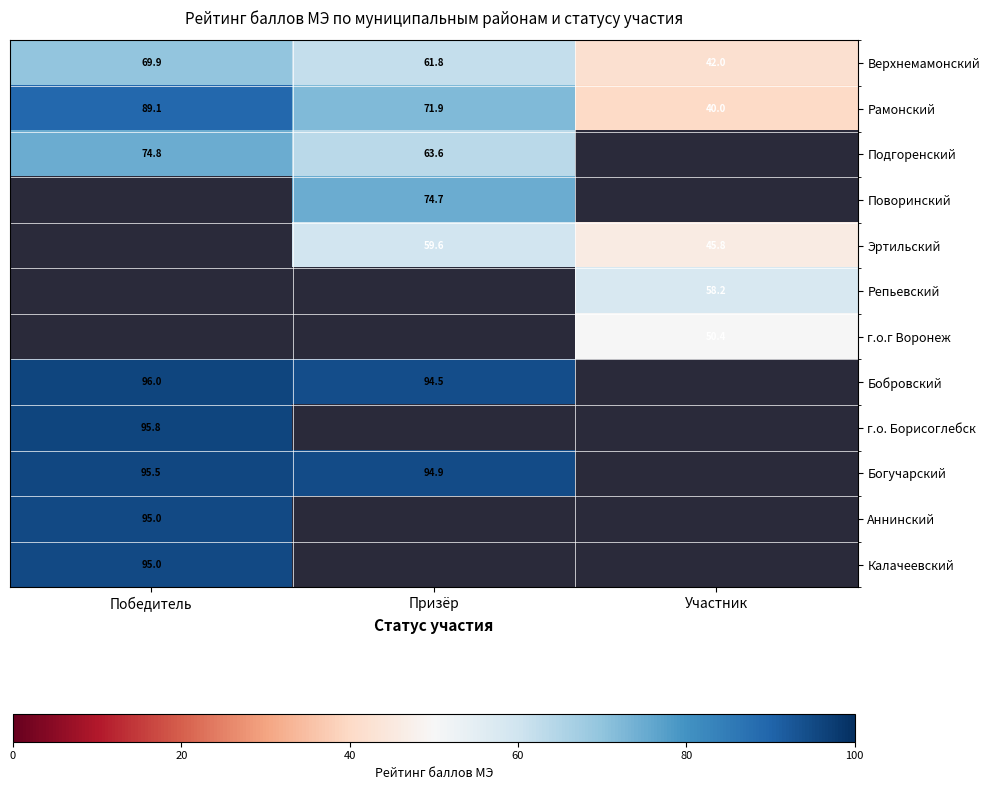

Read the Рамонский value at Участник.

40.0